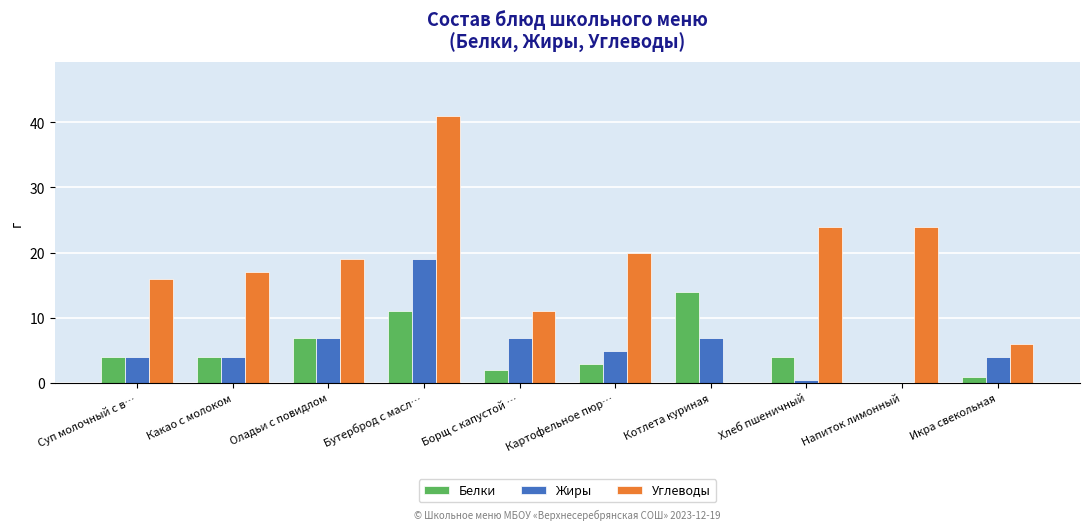

Are the bars horizontal?

No